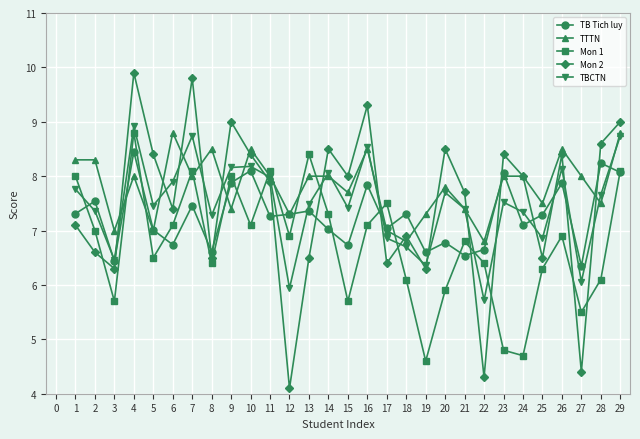

Read the TB Tich luy value at 17.

7.0